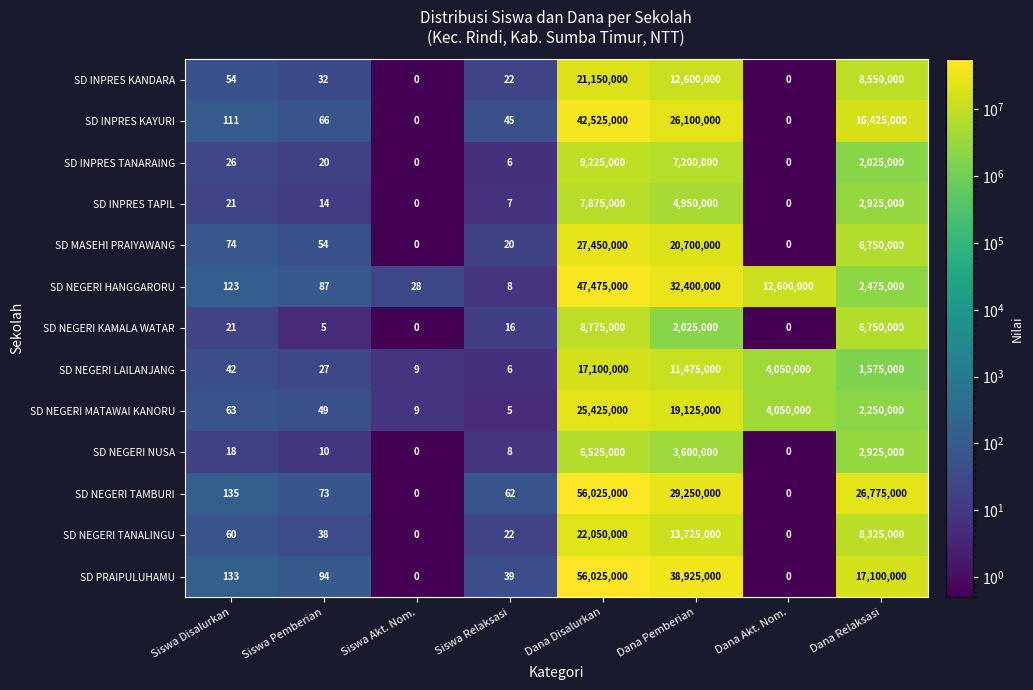

At how many categories does at least one series exceed 33561277?

2